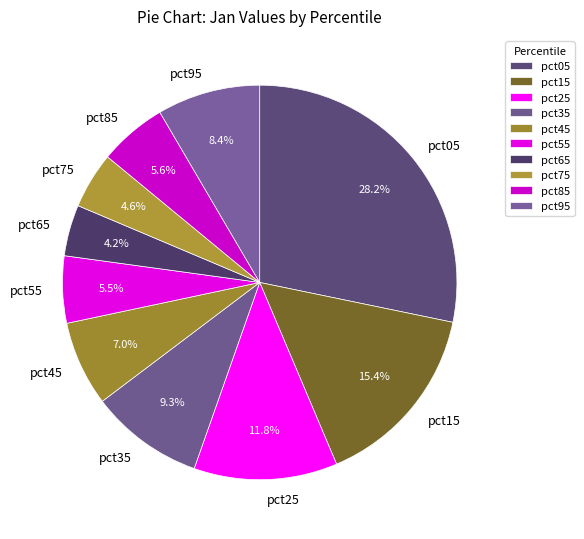

The pct75 slice represents 5% of the pie. True or false?

True